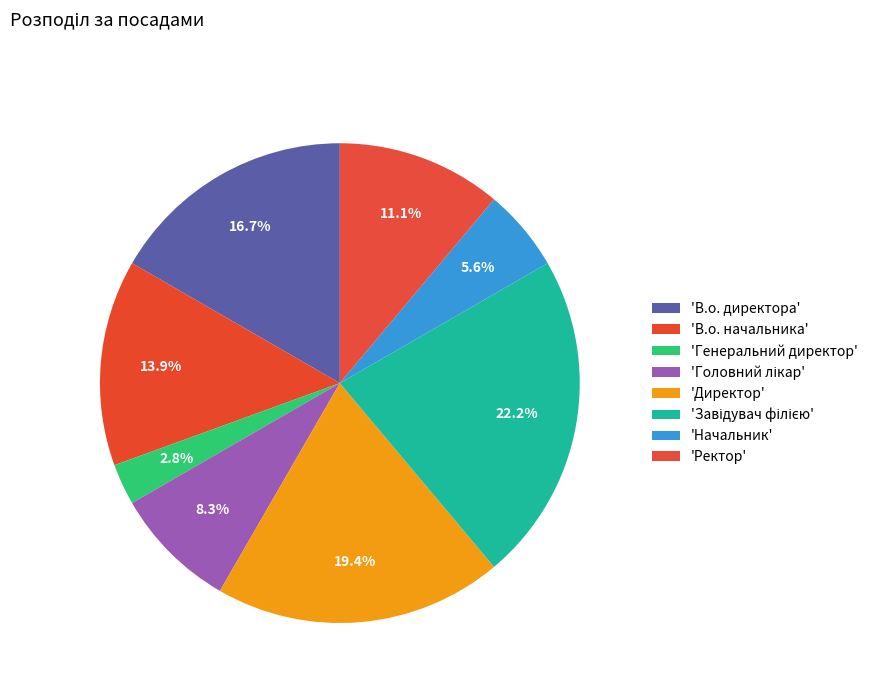

How many segments does this pie chart have?

8